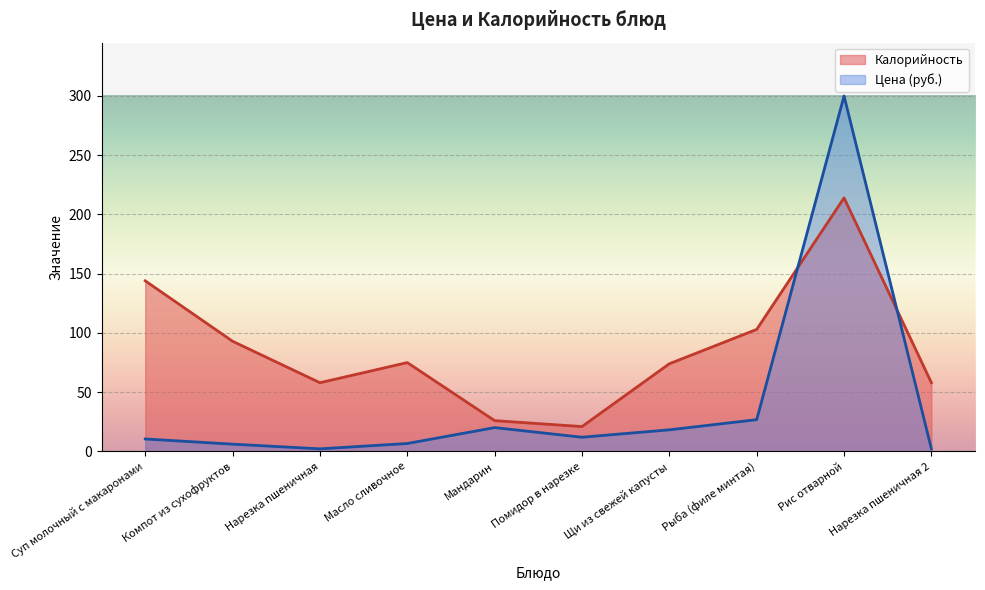

How many interior local peaks does the Цена series have?

2